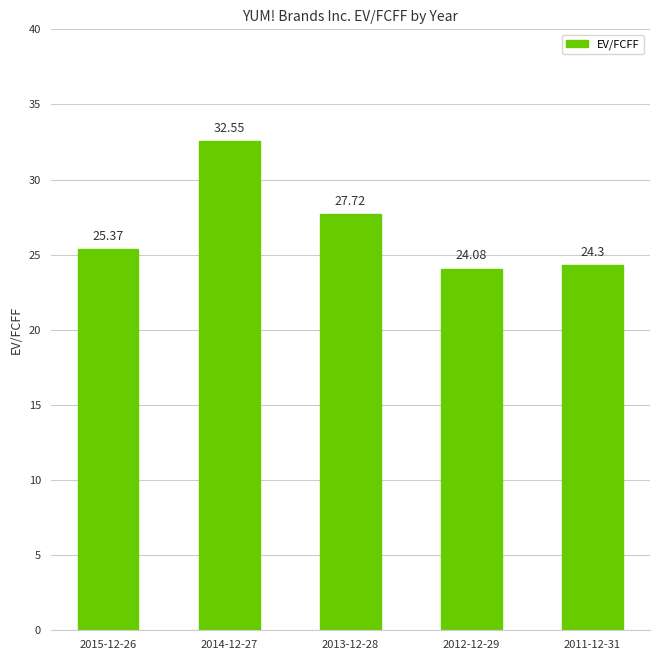

What is the change in value from 2015-12-26 to 2011-12-31?

-1.1